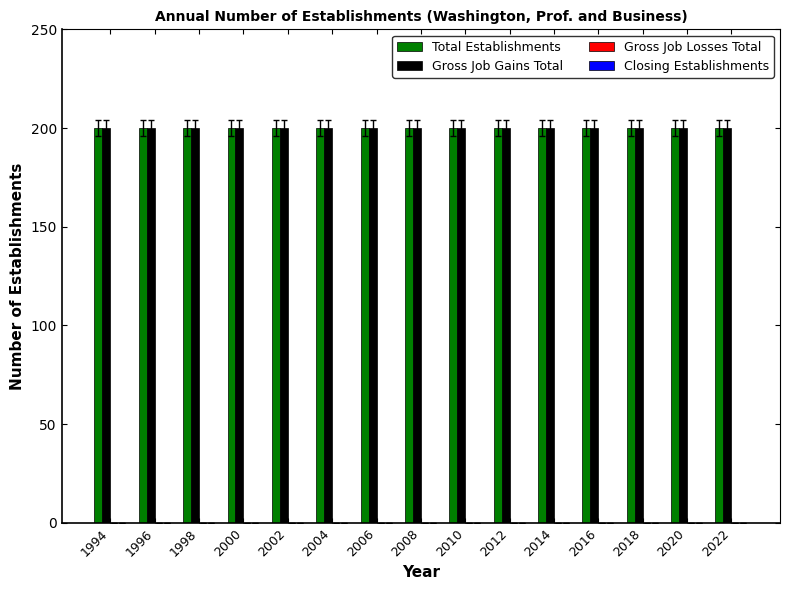

Is the value of Total Establishments at 2008 greater than the value of Gross Job Gains Total at 2008?

No